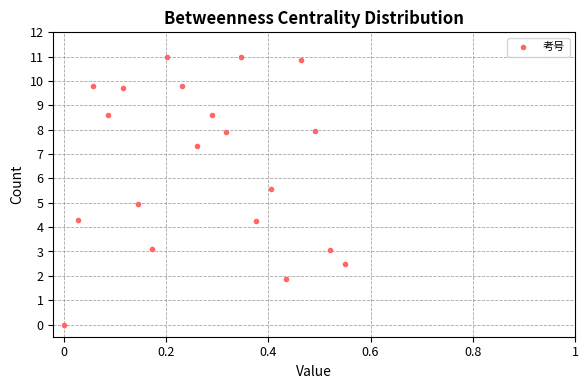

What is the range of Y values (max minus min)?

11.0